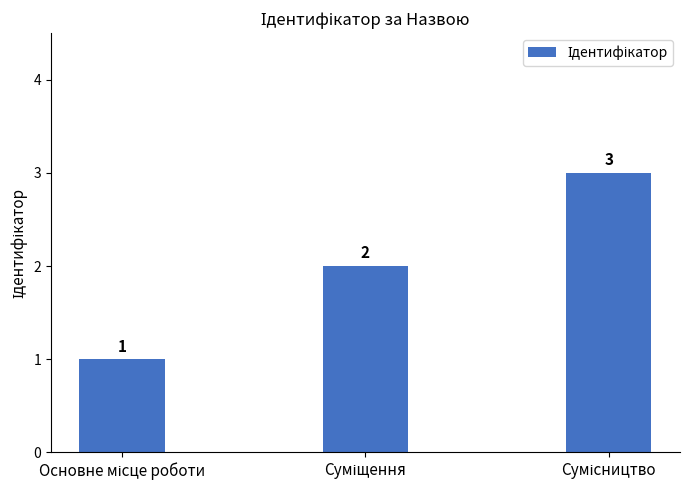

What is the value of the 3rd bar from the left?

3